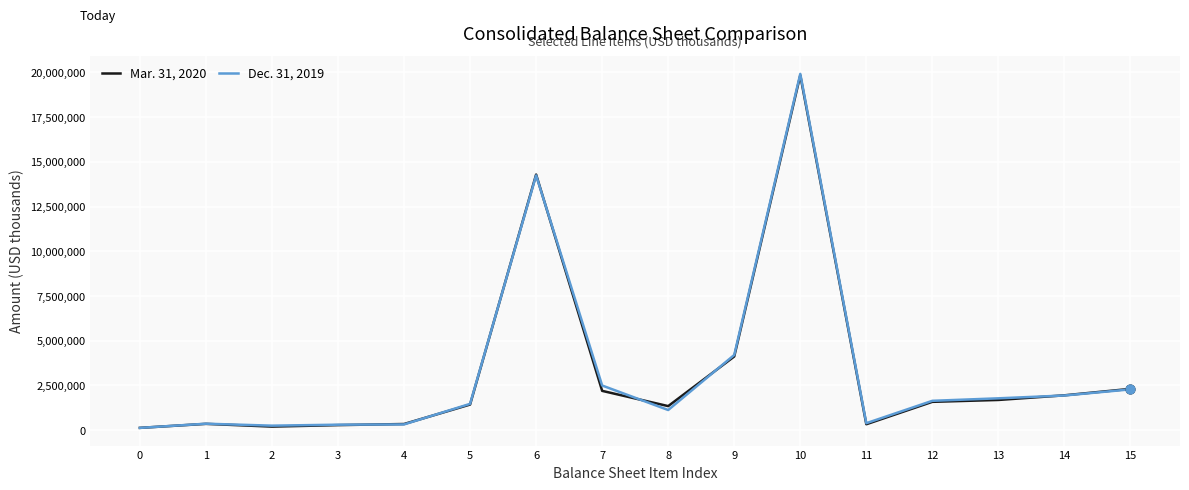

Which series has the largest range (max minus min)?

Dec. 31, 2019